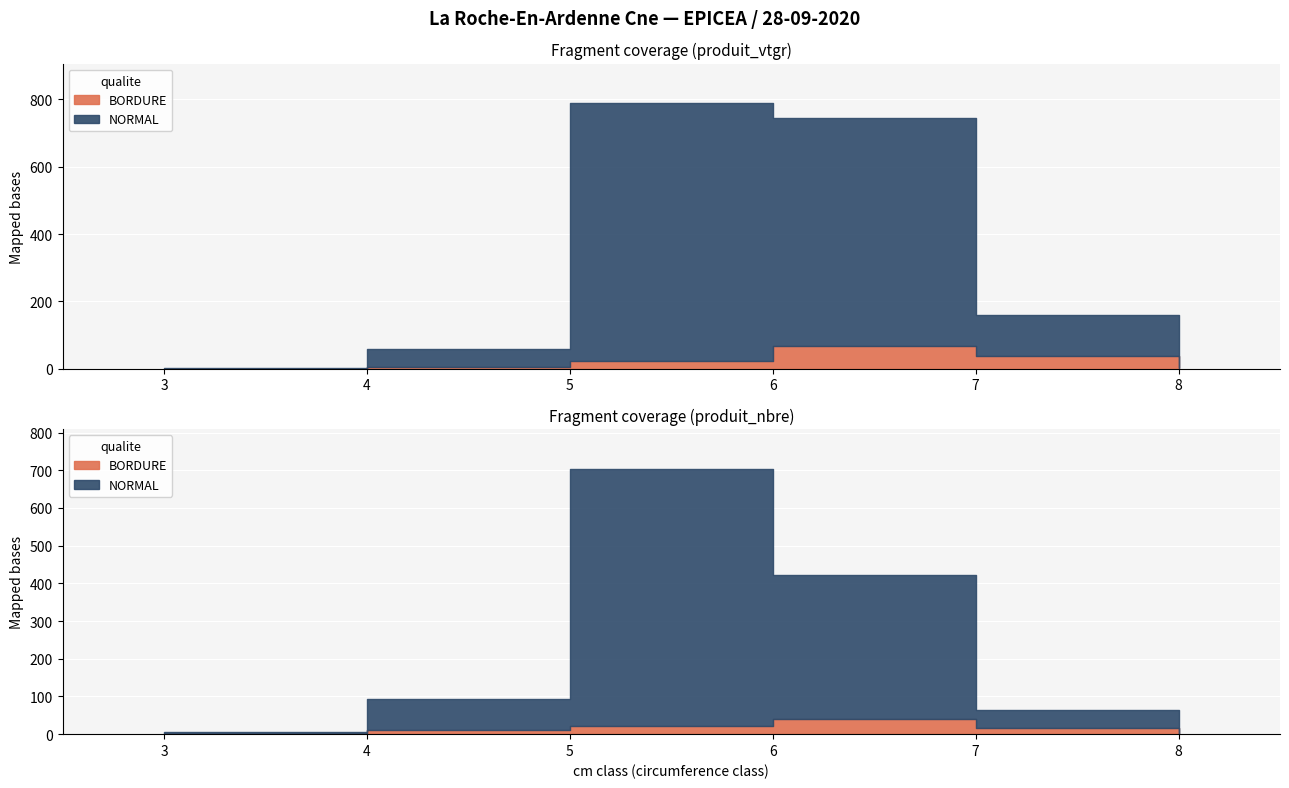

What is the maximum value shown in the chart?

766.0